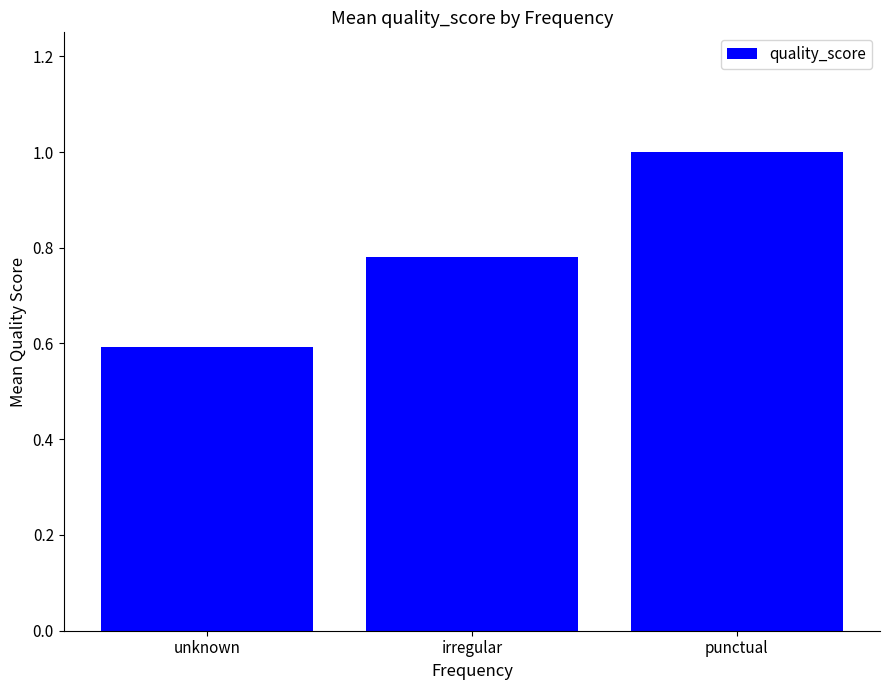

What is the sum of the values at unknown and irregular?

1.4